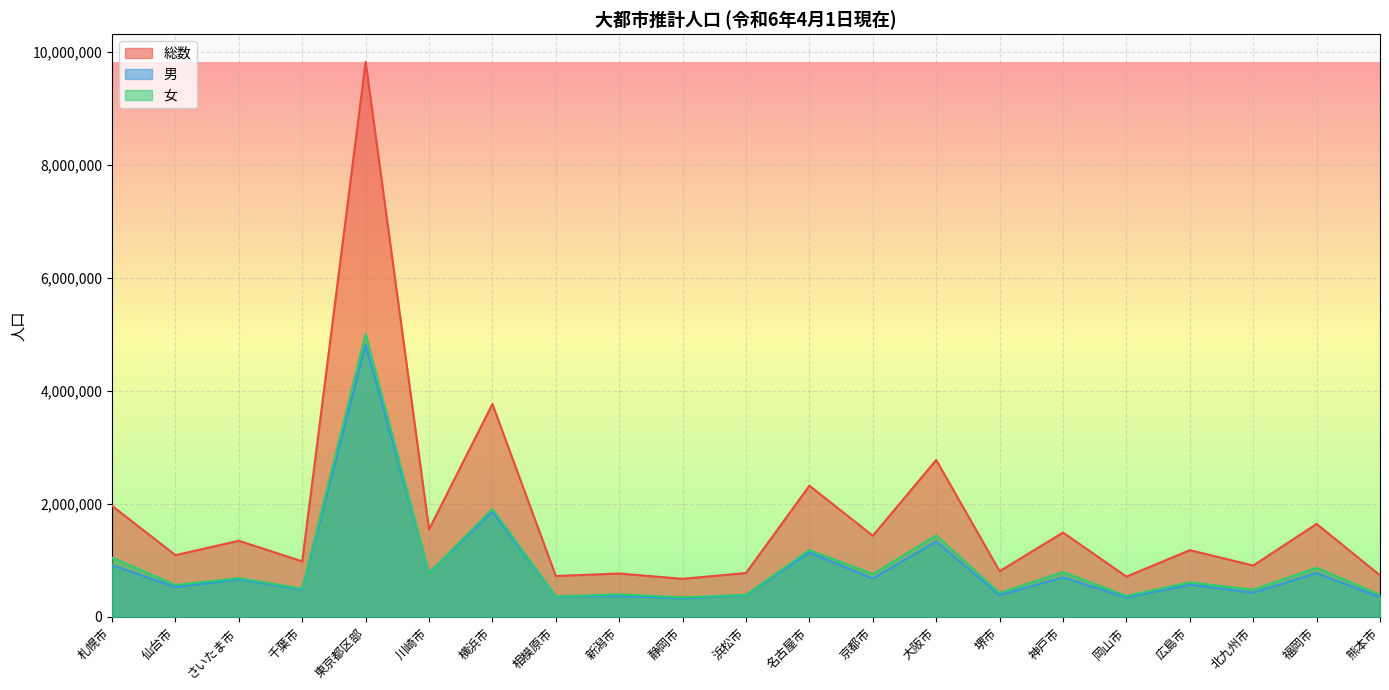

In 男, how many points are higher than both neighbors (excluding endpoints)?

9